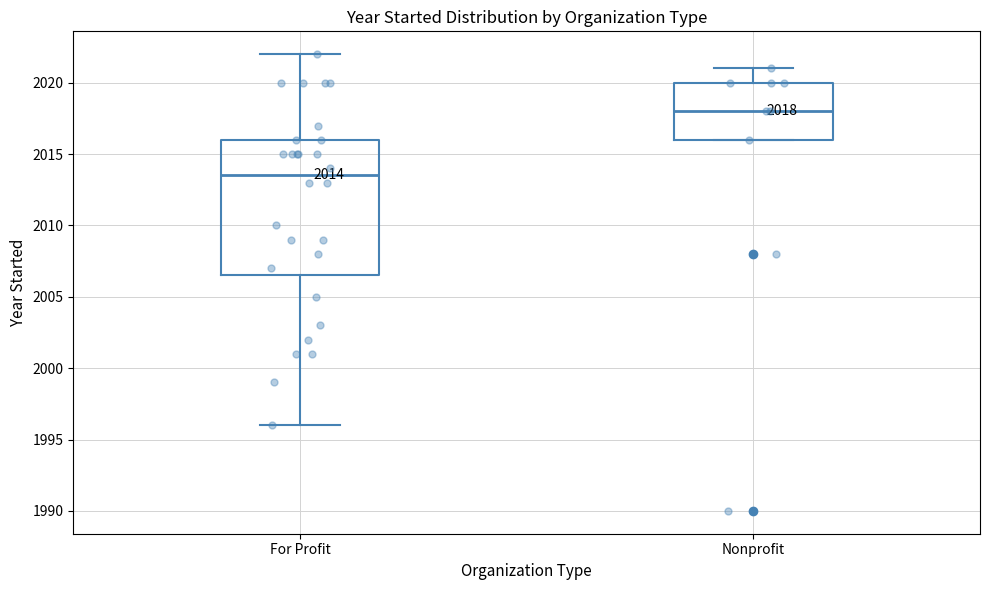

Which box has the highest median line?

Nonprofit